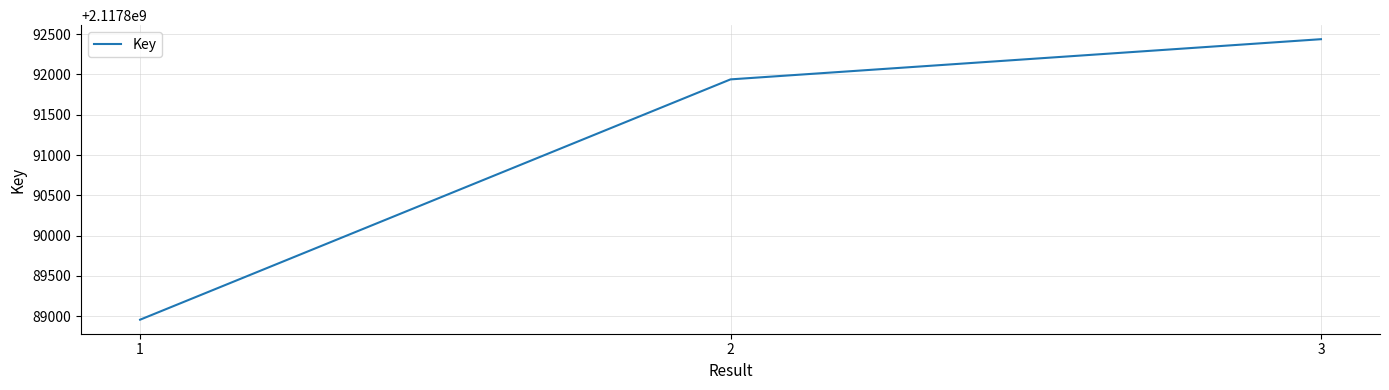

What is the change in value from 1 to 3?

+3483